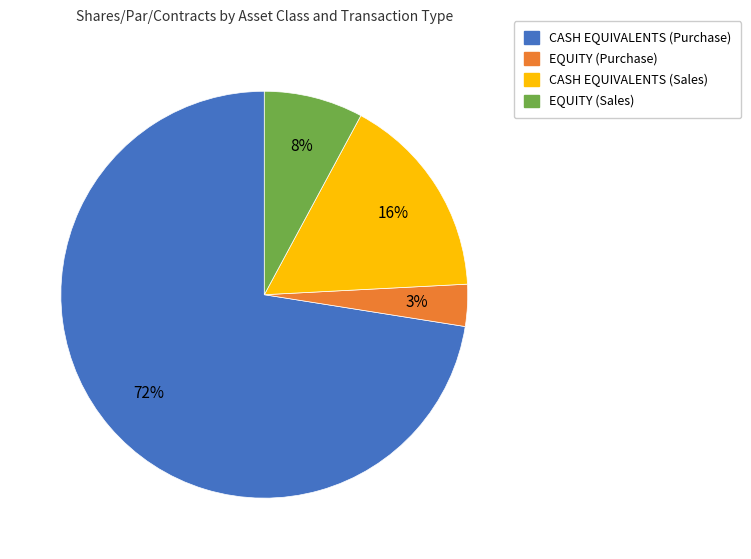

Does CASH EQUIVALENTS (Sales) account for over 50% of the chart?

No